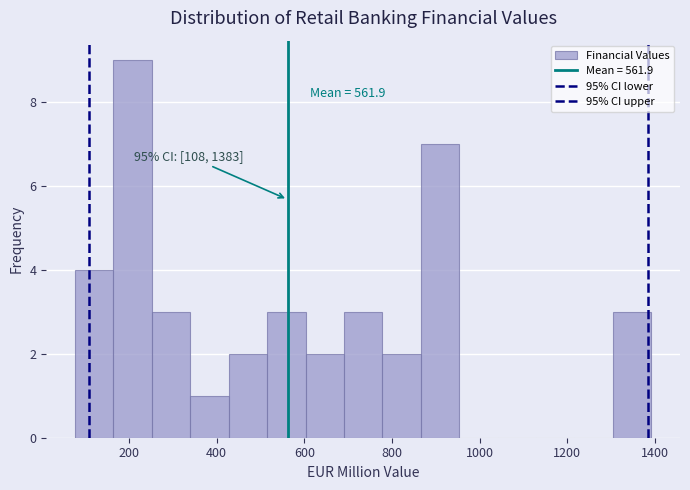

Which range on the x-axis has the tallest bar?

160 to 260